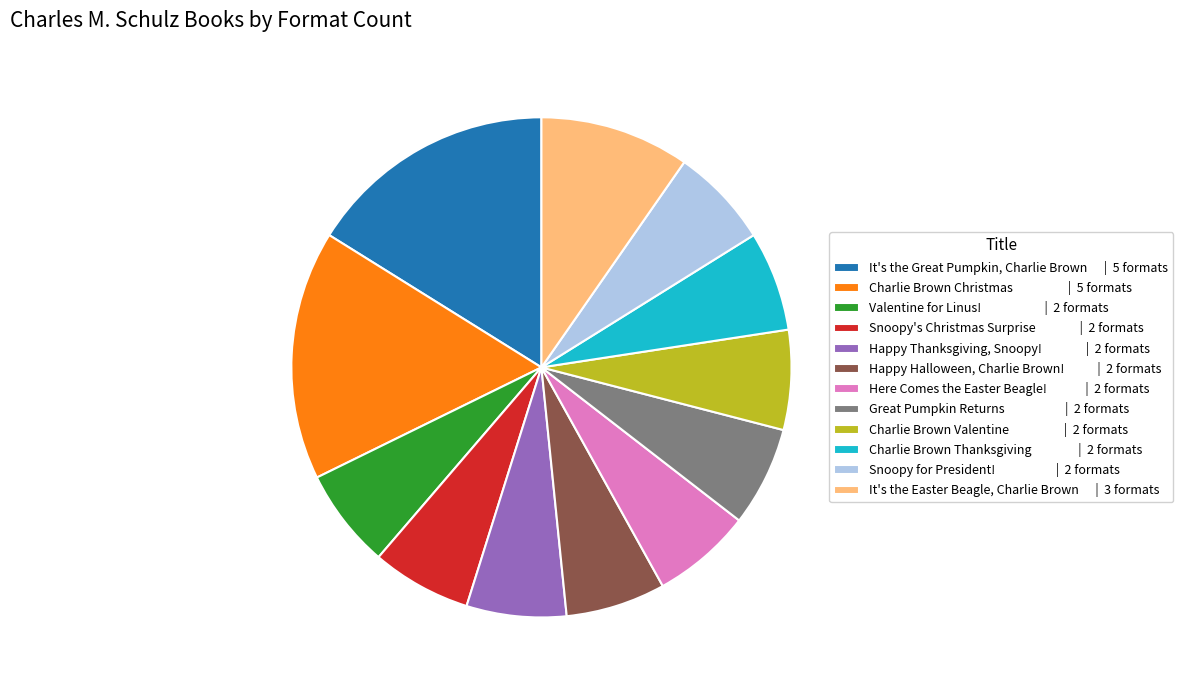

Do Charlie Brown Valentine | 2 formats and Here Comes the Easter Beagle! | 2 formats together represent more than half of the pie?

No